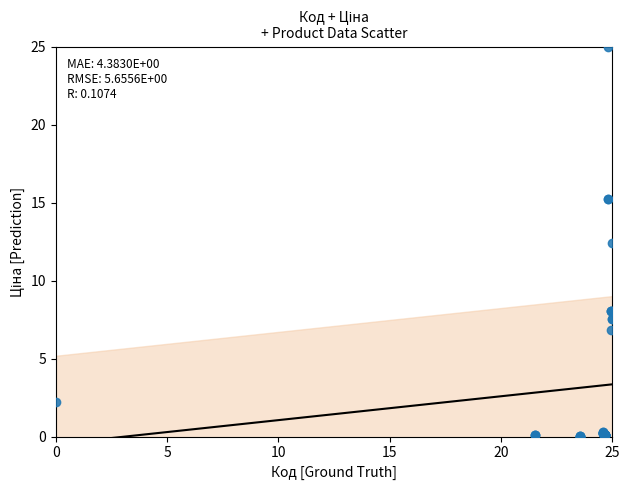

What Y value in the scatter plot is closest to 12?

12.4